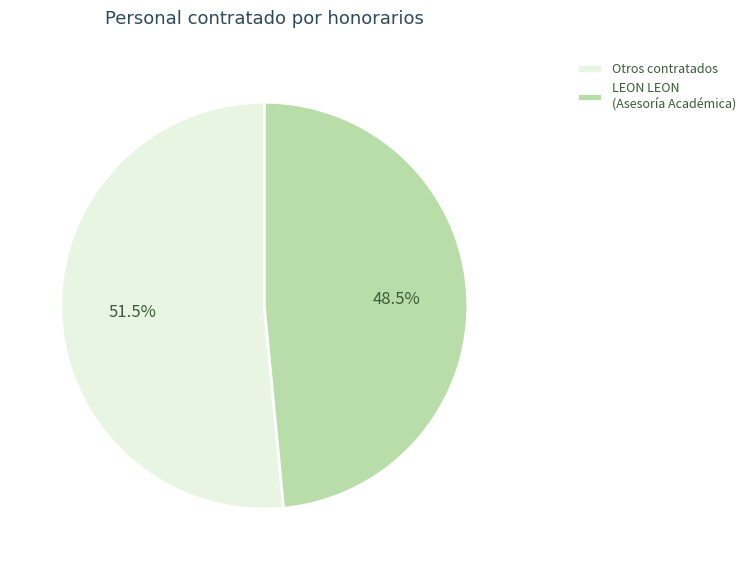

How many slices are in this pie chart?

2